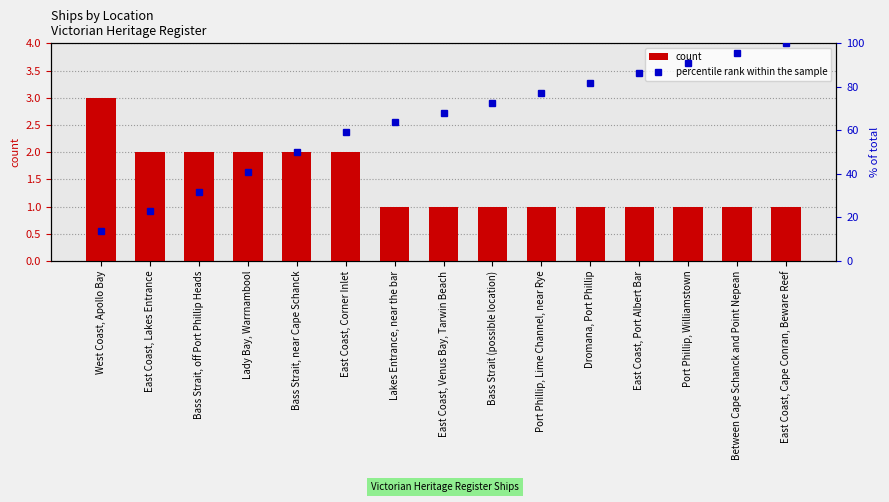

How many series are shown in this chart?

2